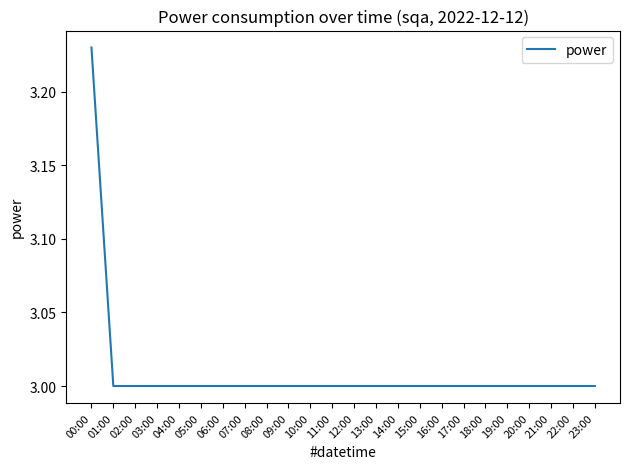

What is the minimum value shown in the chart?

3.0